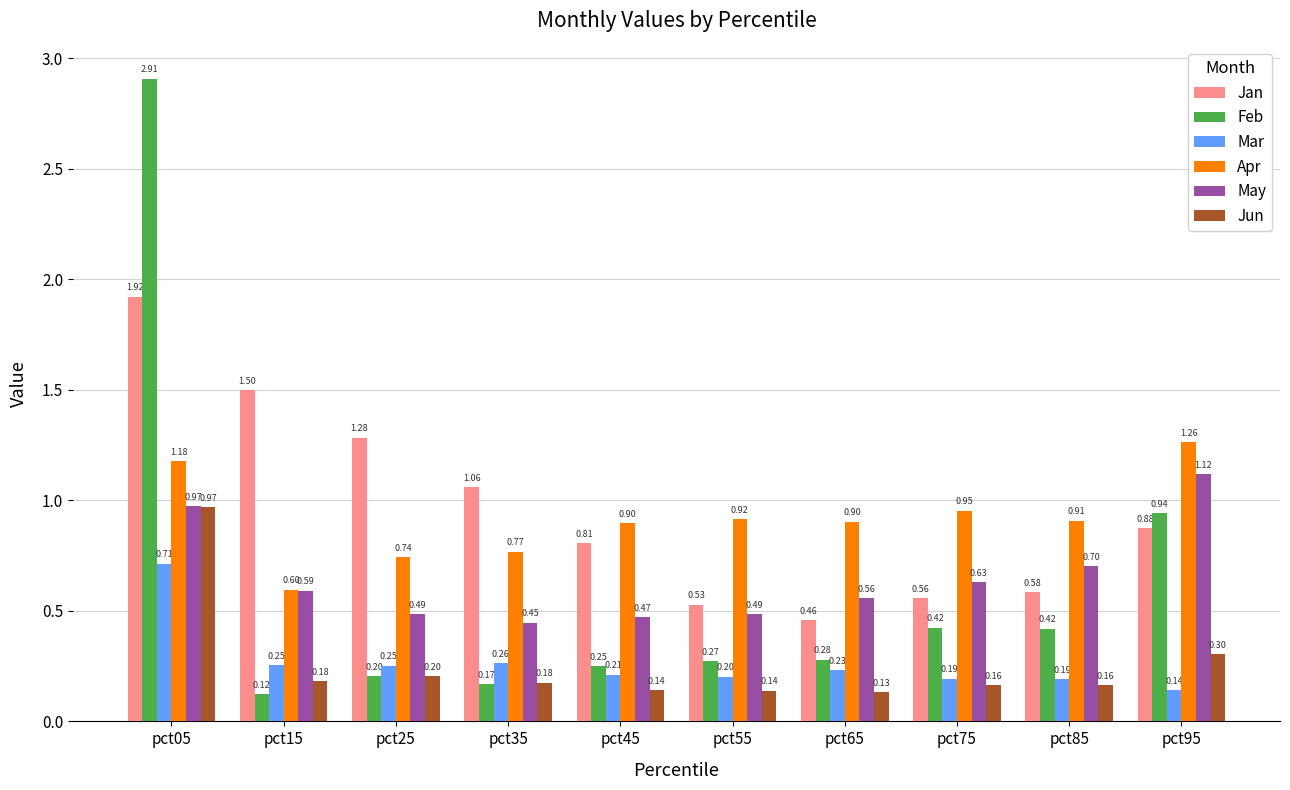

List the series in order of their peak value, lowest first.

Mar, Jun, May, Apr, Jan, Feb